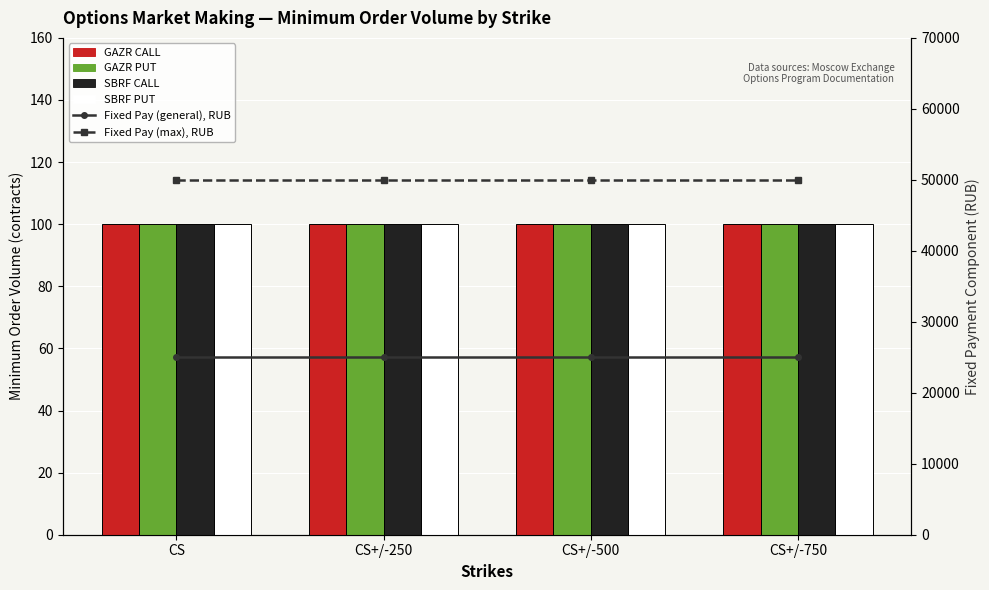

Rank the categories by Fixed Pay (general), RUB value from lowest to highest.

CS, CS+/-250, CS+/-500, CS+/-750